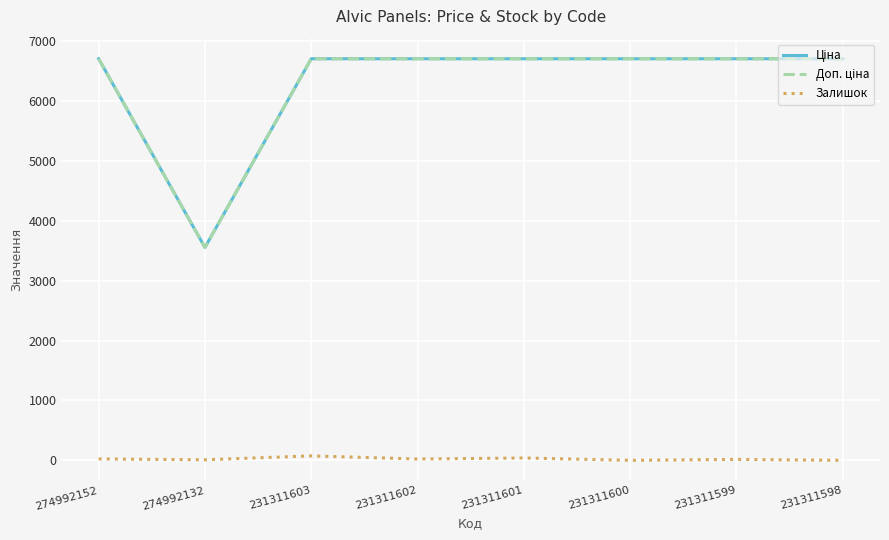

What is the greatest value displayed?

6705.7